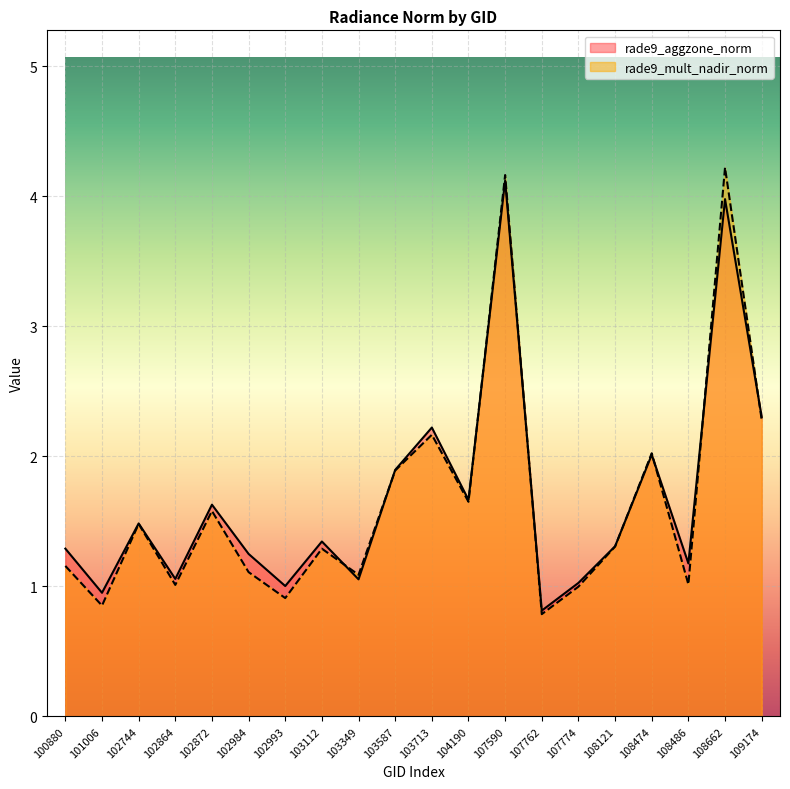

Is it true that rade9_aggzone_norm equals 0.6 at 101006?

False